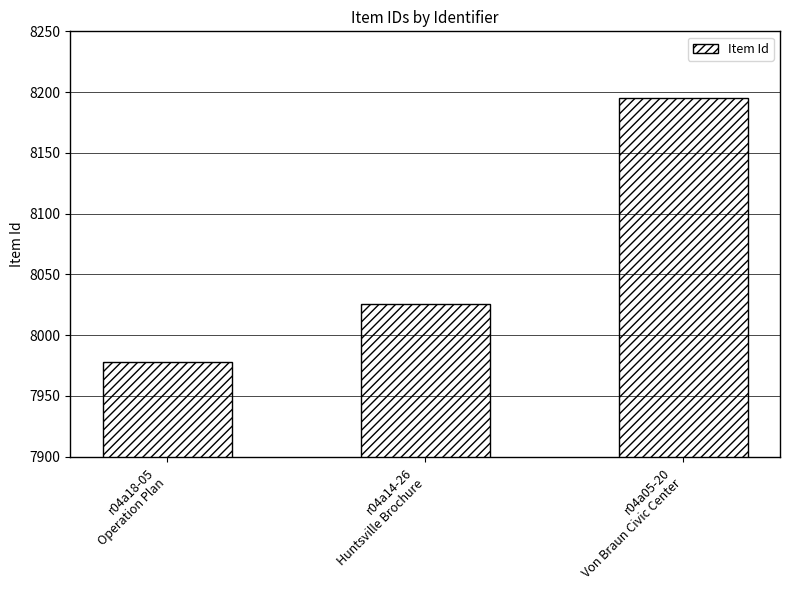

What is the difference between the maximum and second lowest values?

169